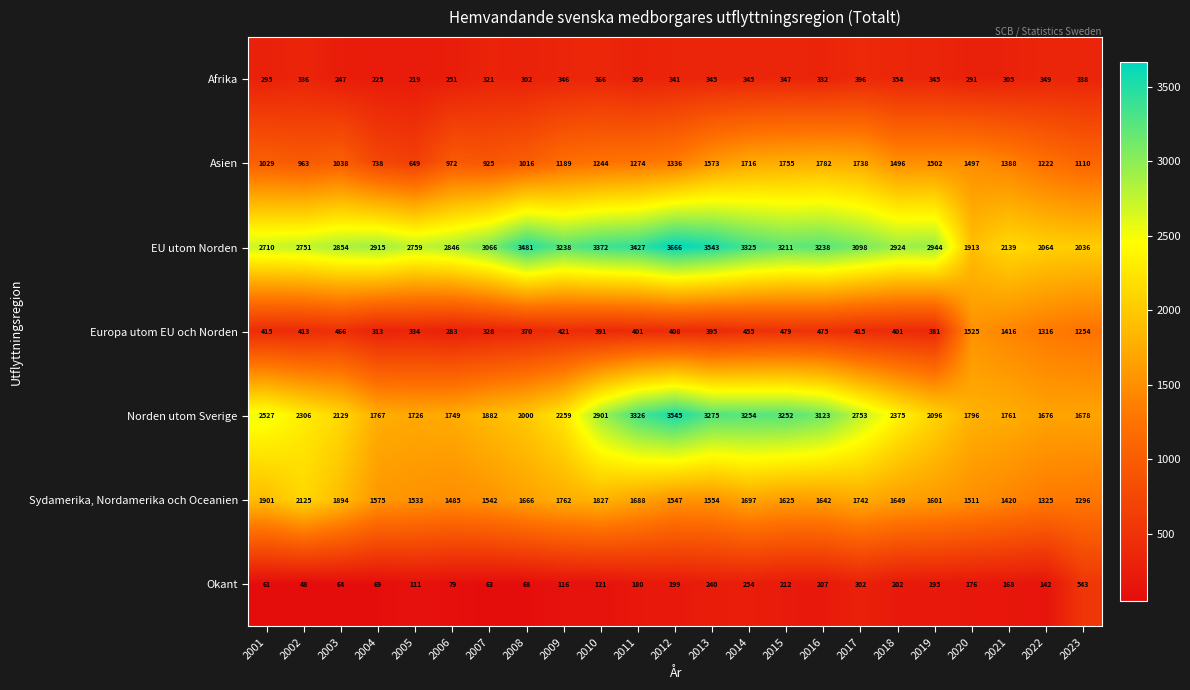

What is the difference between the second highest and minimum values in the EU utom Norden series?

1630